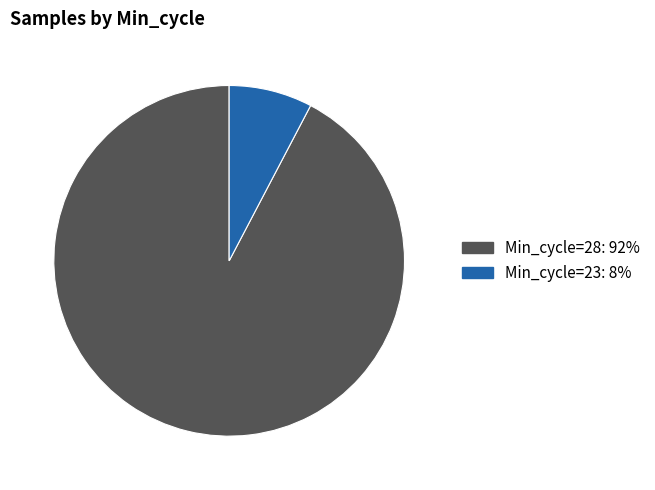

Does any single category account for the majority?

Yes